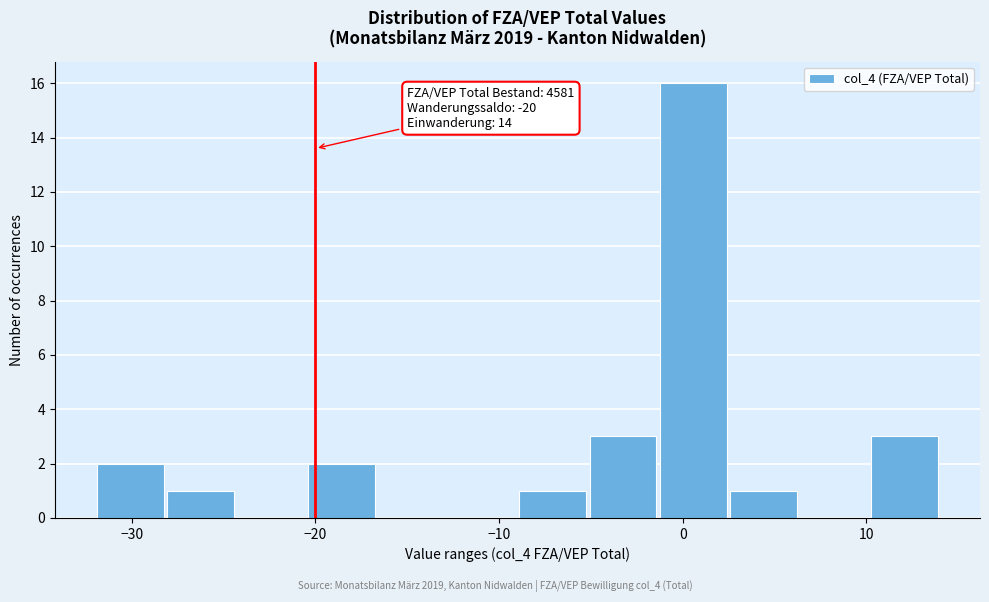

Around what value on the x-axis is the tallest bar? Give the approximate position of its centre, as read against the axis.

1